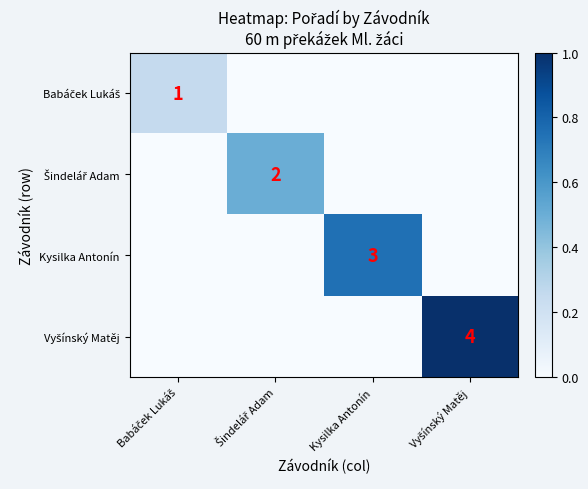

What is the total value across all series at Vyšínský Matěj?

1.0